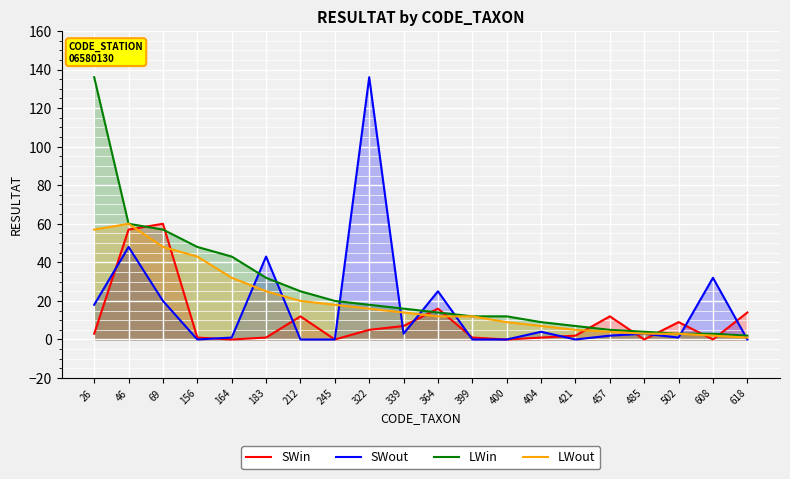

True or false: LWin and SWout cross at least once.

True